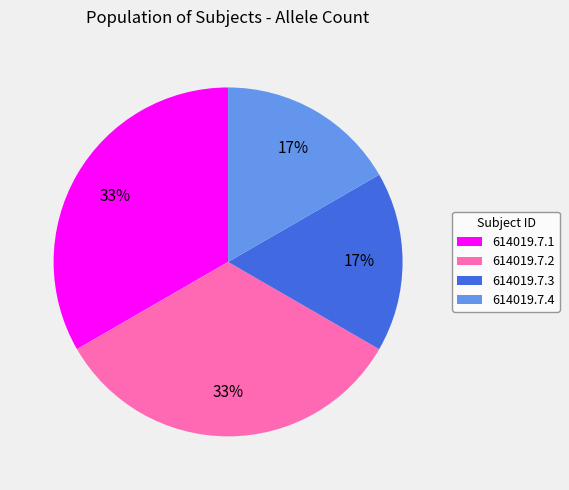

To the nearest percent, what portion does 614019.7.2 represent?

33%